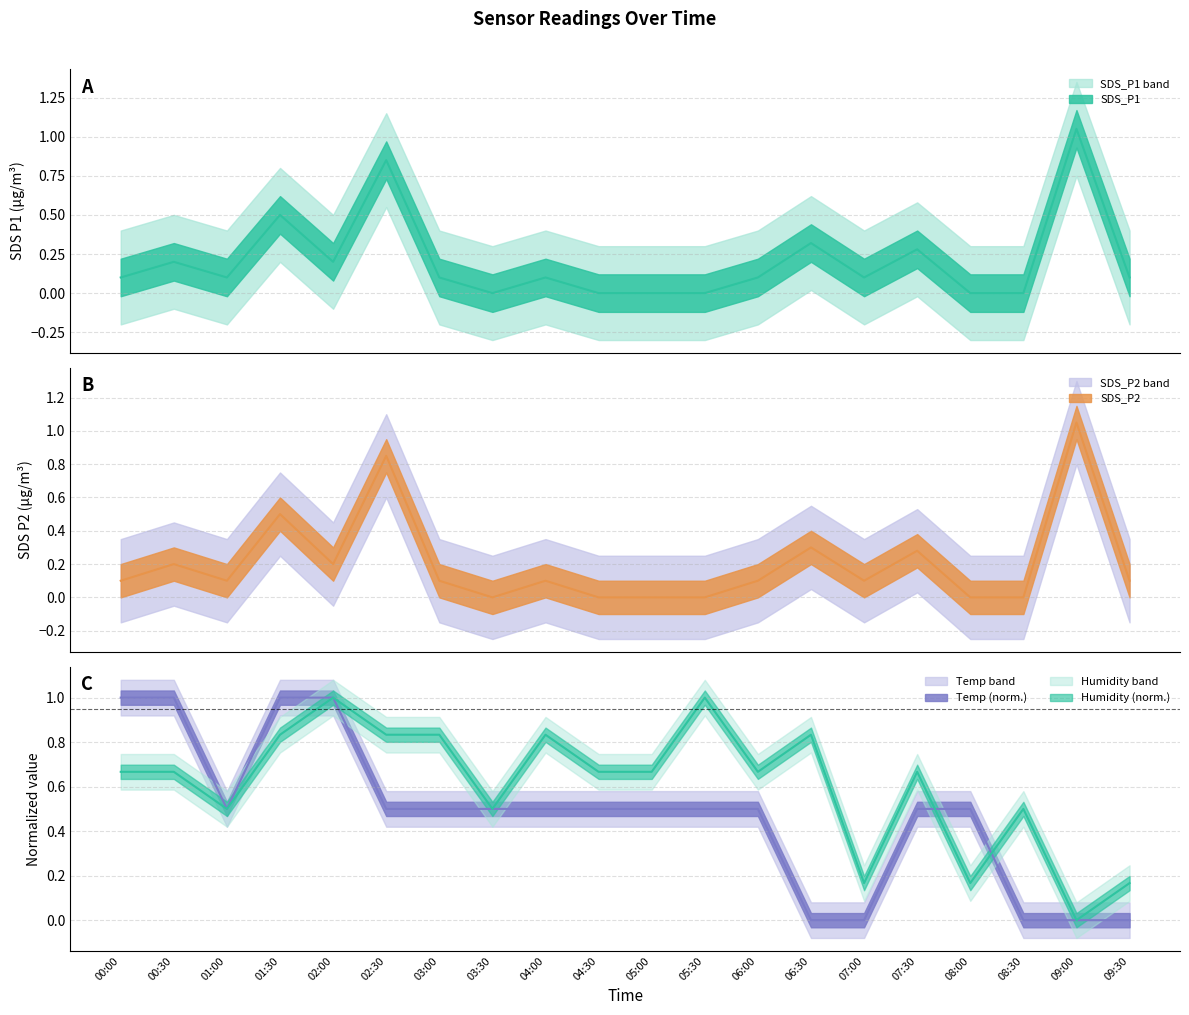

What is the sum of the SDS_P1 values at 07:00 and 01:00?

0.2